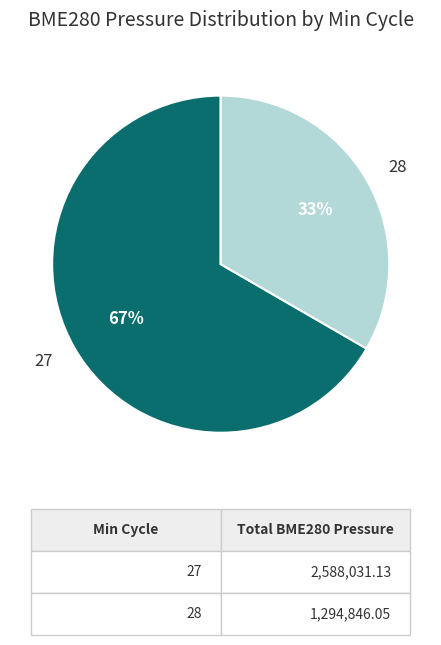

What is the ratio of the value at 27 to the value at 28?

2.0